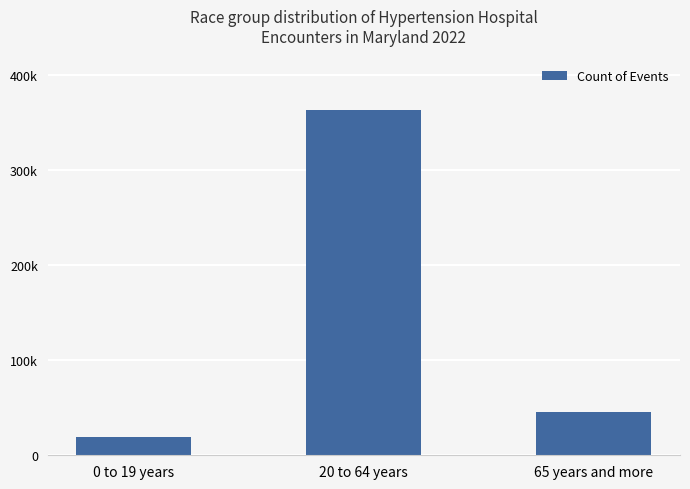

List the labels in order of value, largest first.

20 to 64 years, 65 years and more, 0 to 19 years